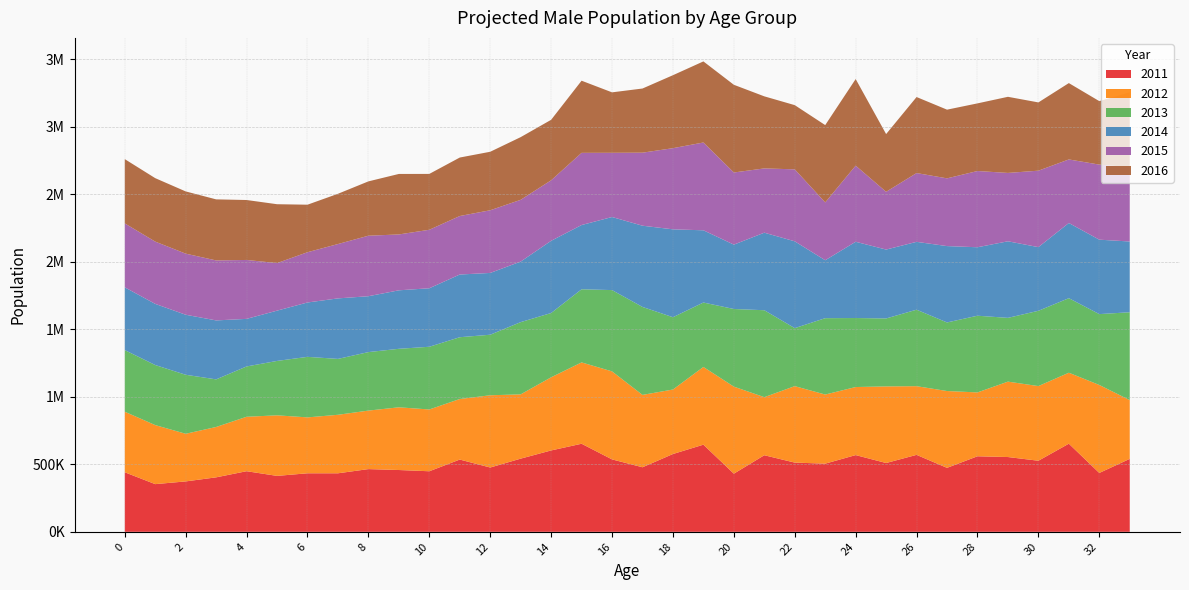

Reading left to right, what are all the values shown in this chart?

2011: 0=441005	1=353200	2=373344	3=403499	4=448975	5=414296	6=433573	7=433488	8=464584	9=457780	10=448570	11=535261	12=476293	13=542033	14=602787	15=652448	16=536418	17=478216	18=576324	19=645513	20=430757	21=567311	22=512705	23=504938	24=568371	25=509662	26=570031	27=473857	28=559547	29=553949	30=526507	31=652811	32=436050	33=540294
2012: 0=448571	1=437367	2=352943	3=373072	4=403205	5=448648	6=414088	7=433433	8=433404	9=464539	10=457750	11=448541	12=535200	13=476208	14=541875	15=602533	16=652057	17=536019	18=477791	19=575727	20=644761	21=430206	22=566521	23=511950	24=504162	25=567461	26=508821	27=569082	28=473068	29=558624	30=553043	31=525681	32=651797	33=435372
2013: 0=456526	1=444956	2=437056	3=352692	4=372806	5=402919	6=448429	7=413957	8=433351	9=433363	10=464509	11=457721	12=448492	13=535107	14=476073	15=541653	16=602181	17=651583	18=535553	19=477308	20=575072	21=643956	22=429622	23=565707	24=511181	25=503373	26=566546	27=507993	28=568155	29=472305	30=557732	31=552196	32=524883	33=650808
2014: 0=464879	1=452932	2=444647	3=436752	4=352447	5=372548	6=402726	7=448290	8=413881	9=433311	10=433336	11=464481	12=457671	13=448416	14=534958	15=475882	16=541343	17=601754	18=651030	19=535024	20=476777	21=574371	22=643102	23=429018	24=564877	25=510400	26=502581	27=565646	28=507185	29=567261	30=471569	31=556897	32=551378	33=524105
2015: 0=473713	1=461305	2=452625	3=444346	4=436456	5=352208	6=372373	7=402604	8=448209	9=413843	10=433285	11=433310	12=464432	13=457596	14=448294	15=534749	16=475616	17=540968	18=601255	19=650402	20=534443	21=476210	22=533162	23=428403	24=564034	25=427780	26=509616	27=501800	28=564768	29=506405	30=566397	31=470879	32=556091	33=550580
2016: 0=476104	1=470156	2=460999	3=452325	4=444051	5=436167	6=352047	7=372264	8=402533	9=448169	10=413819	11=433259	12=433266	13=464356	14=448123	15=534457	16=447884	17=475294	18=540530	19=600688	20=649713	21=533822	22=475606	23=572857	24=641321	25=427779	26=563187	27=508843	28=501039	29=563919	30=505652	31=565588	32=470214	33=555305